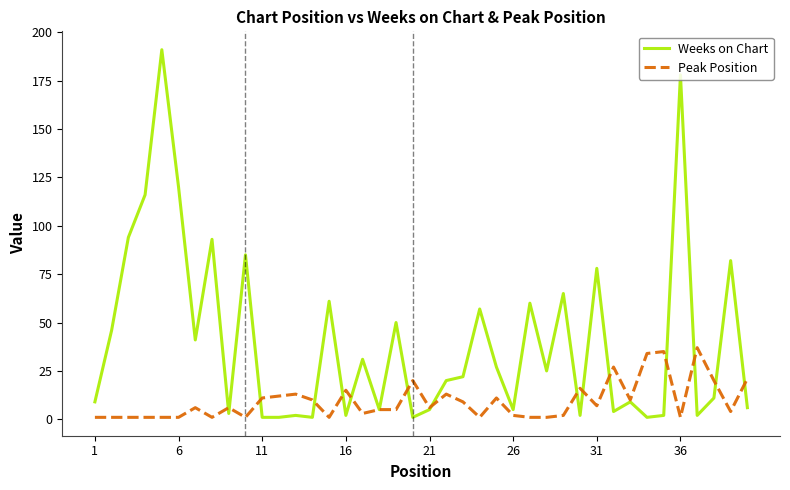

Reading right to left, list all the values displayed in this chart.

Weeks on Chart: 6	82	11	2	178	2	1	9	4	78	2	65	25	60	5	27	57	22	20	5	1	50	5	31	2	61	1	2	1	1	85	3	93	41	120	191	116	94	46	9
Peak Position: 21	4	20	37	1	35	34	10	27	7	16	2	1	1	2	11	1	9	13	6	20	5	5	3	15	1	10	13	12	11	1	6	1	6	1	1	1	1	1	1